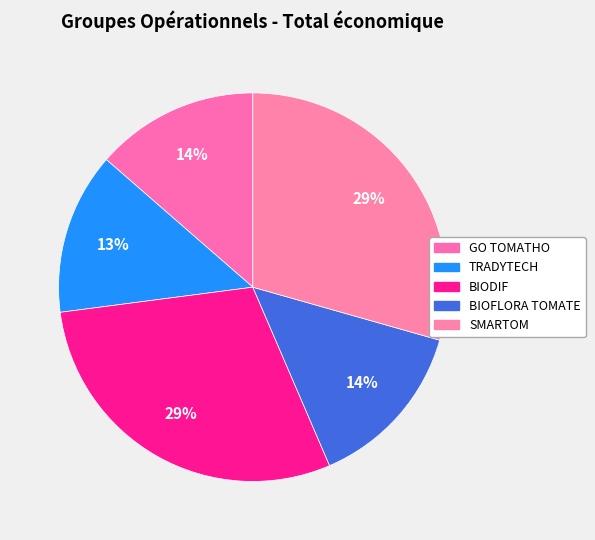

How many segments does this pie chart have?

5